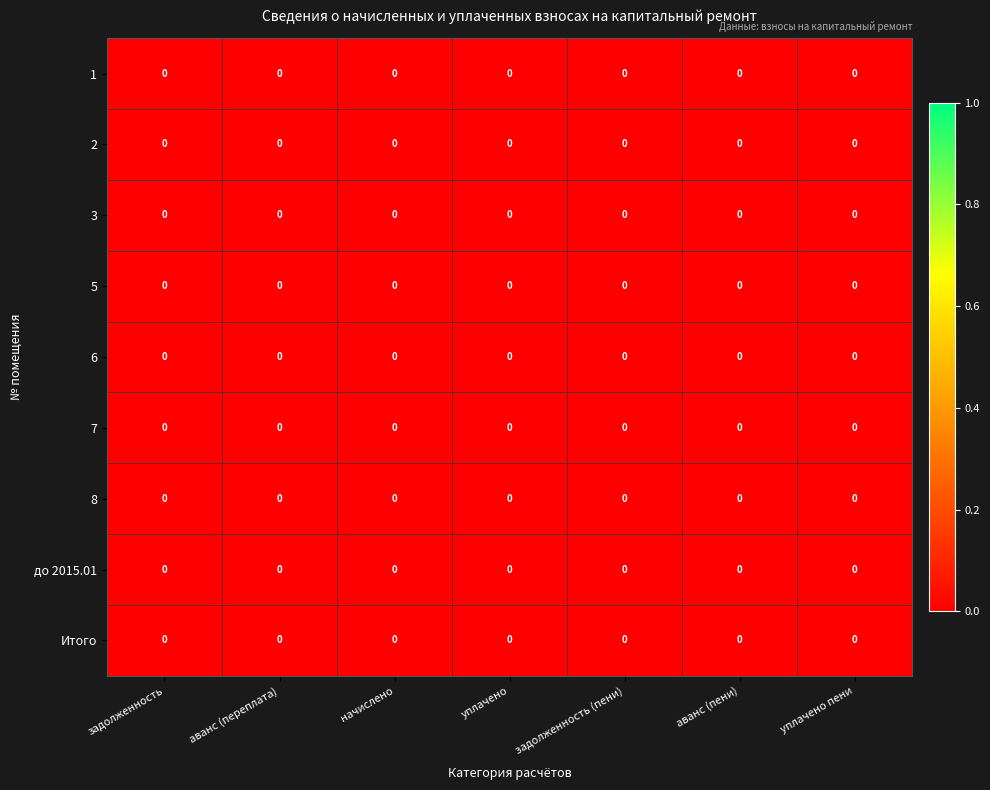

Which has a higher value, задолженность or начислено?

задолженность